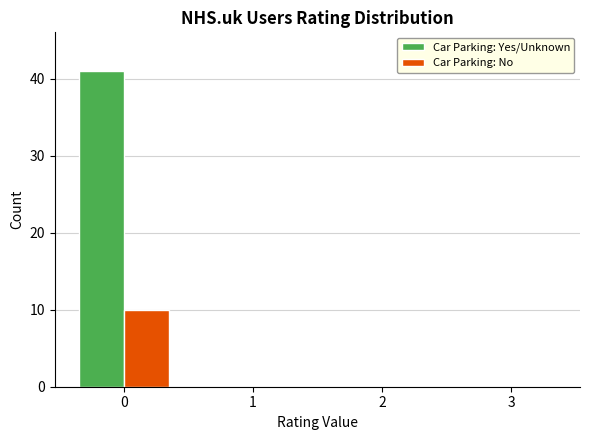

Reading left to right, list all the values displayed in this chart.

Car Parking: Yes/Unknown: 0=41	1=0	2=0	3=0
Car Parking: No: 0=10	1=0	2=0	3=0